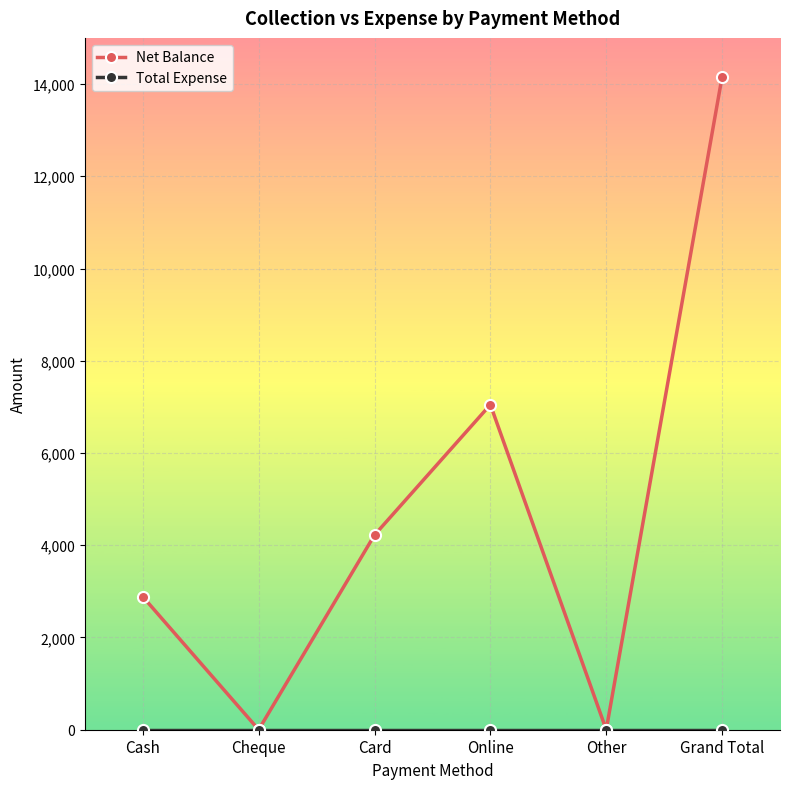

What is the label of the 1st point from the right?

Grand Total